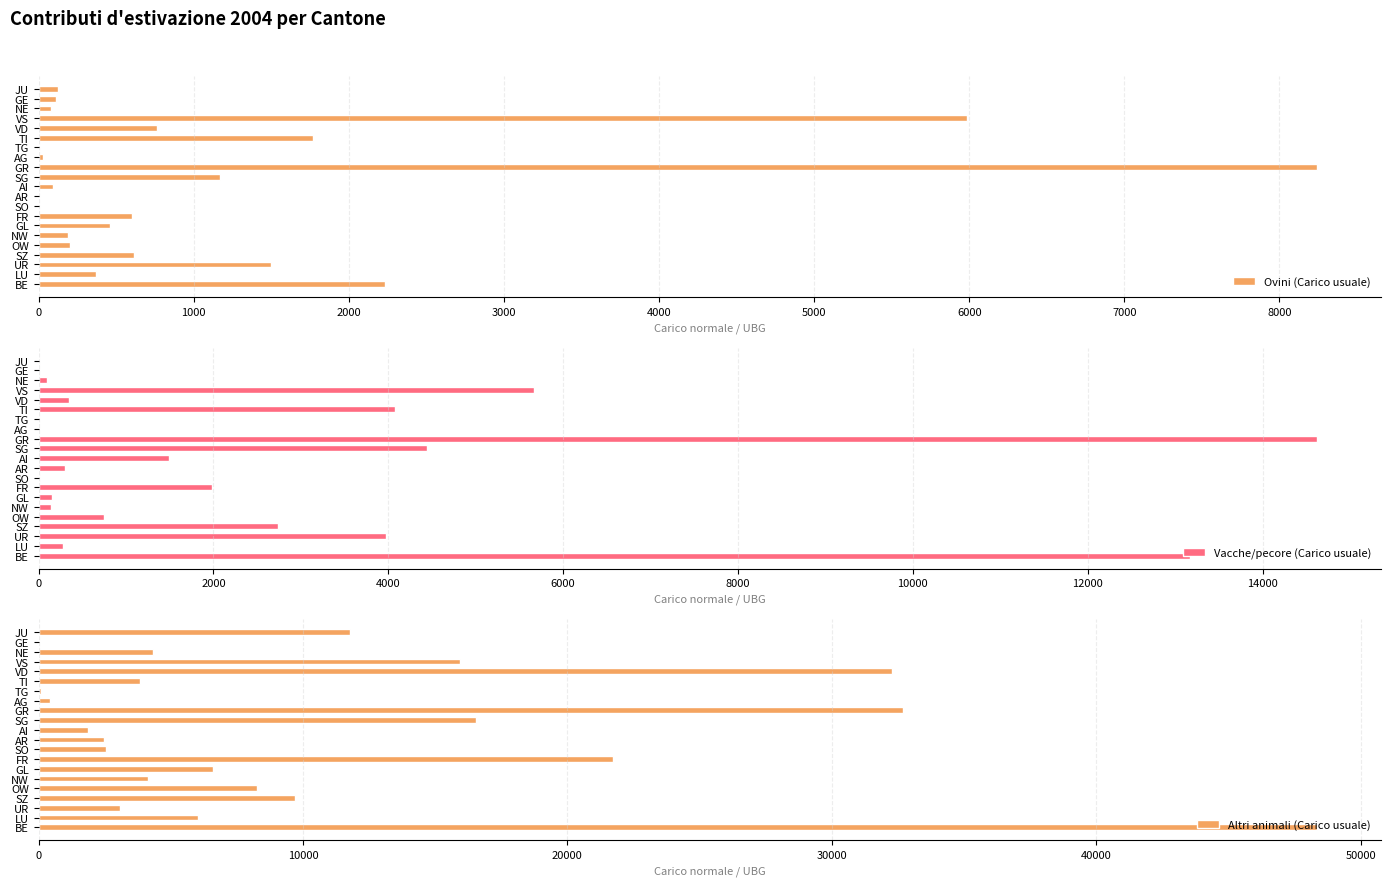

What is the difference between the second highest and minimum values in the Vacche/pecore (Carico usuale) series?

13171.0